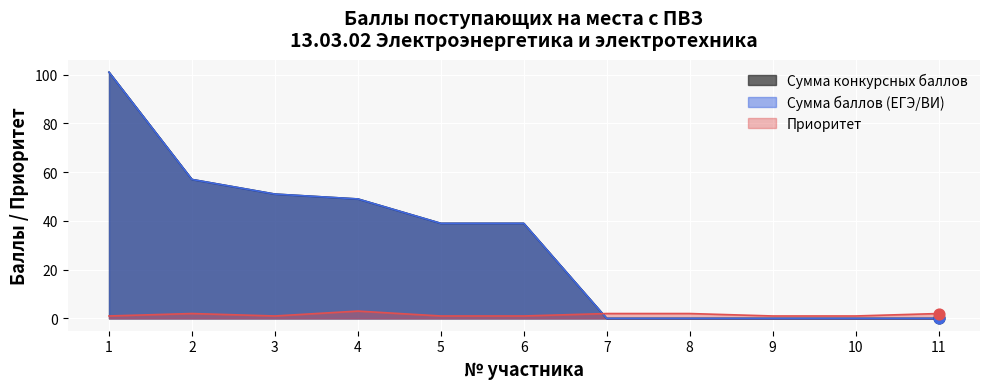

At how many categories does at least one series exceed 0?

11